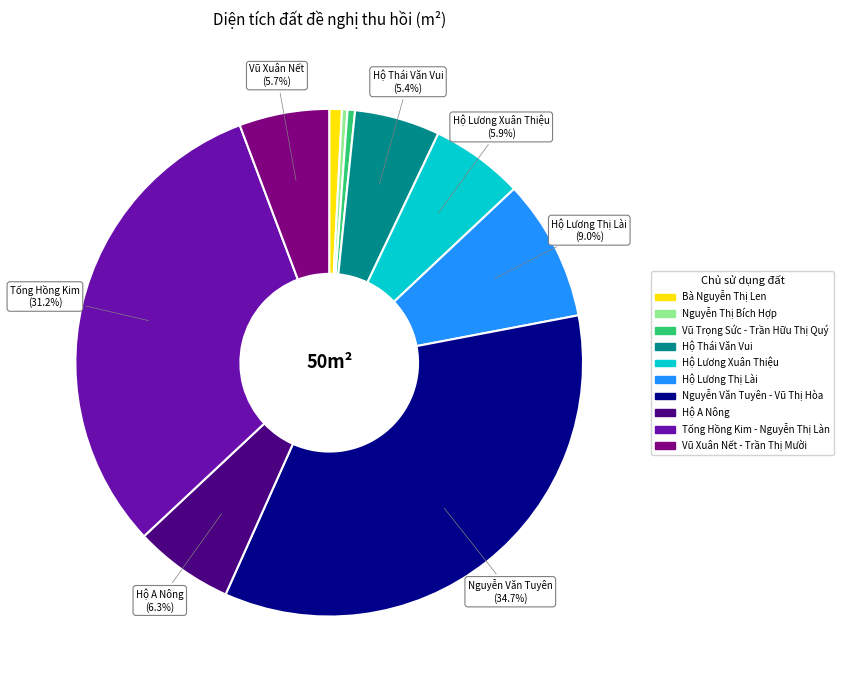

To the nearest percent, what percentage of the pie is Hộ Lương Xuân Thiệu?

6%